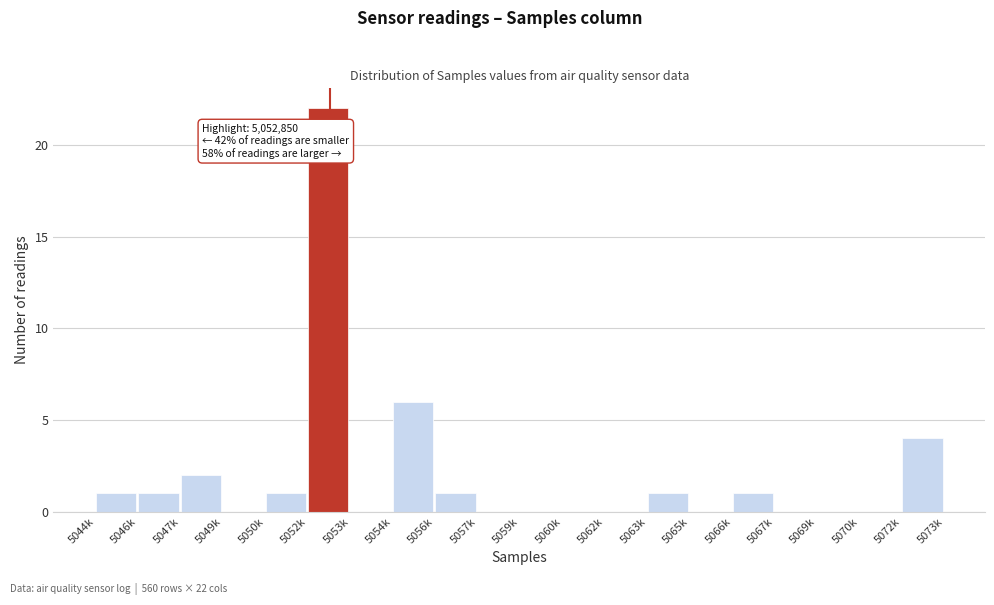

Reading right to left, extract all data points from this chart.

5072k=4	5070k=0	5069k=0	5067k=0	5066k=1	5065k=0	5063k=1	5062k=0	5060k=0	5059k=0	5057k=0	5056k=1	5054k=6	5053k=0	5052k=22	5050k=1	5049k=0	5047k=2	5046k=1	5044k=1